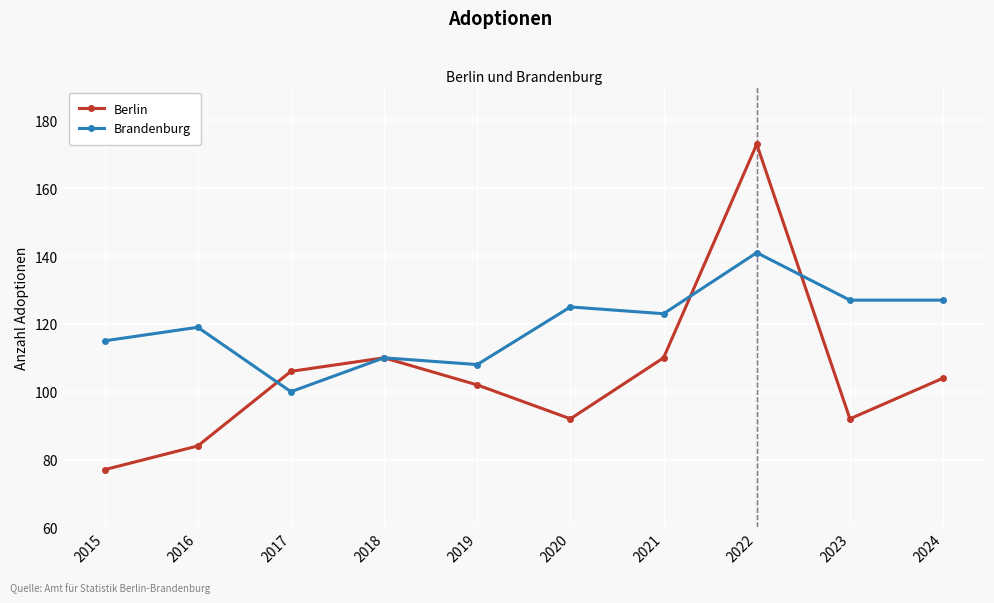

Count the number of categories in the chart.

10